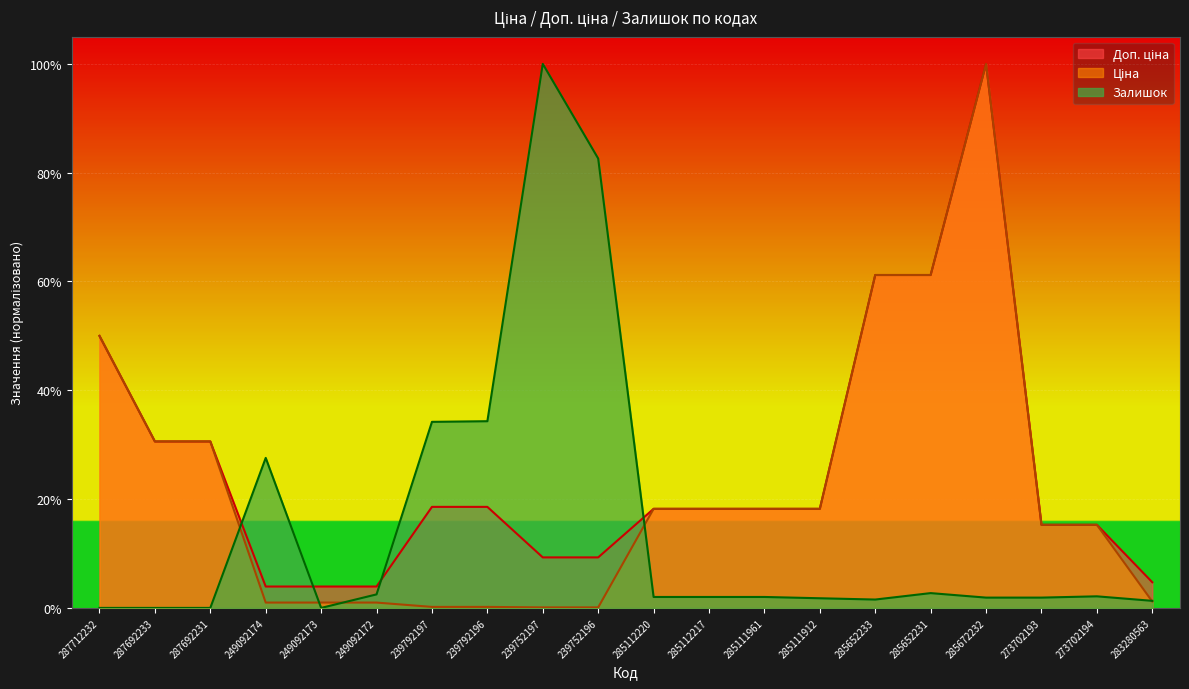

What are all the series names shown in the legend?

Доп. ціна, Ціна, Залишок